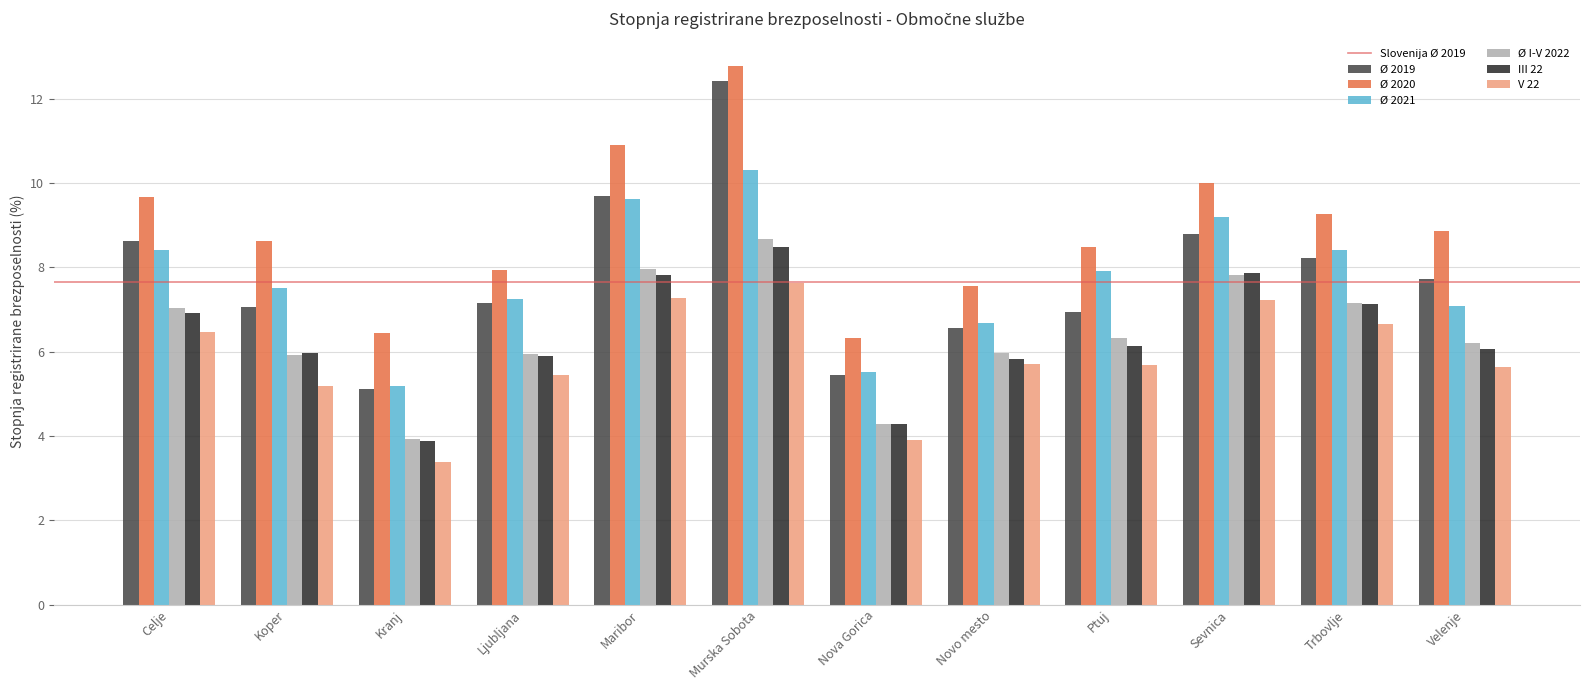

Between Celje and Kranj, which series saw the biggest shift?

Ø 2019